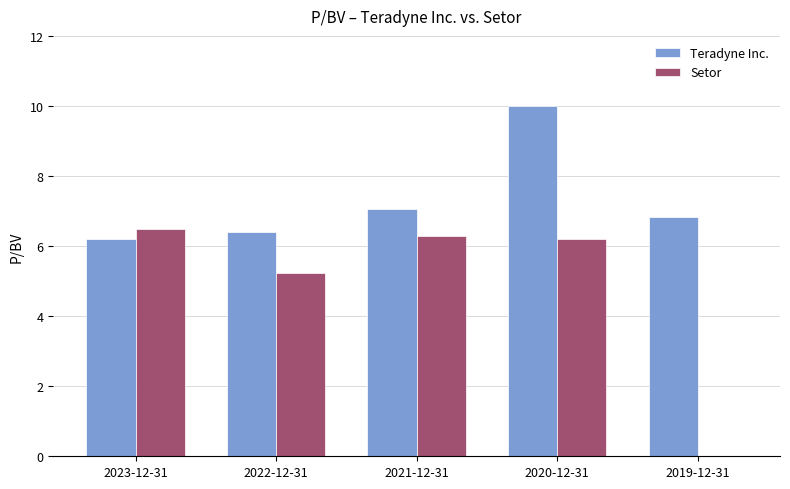

What is the approximate value of Setor at 2023-12-31?

6.5